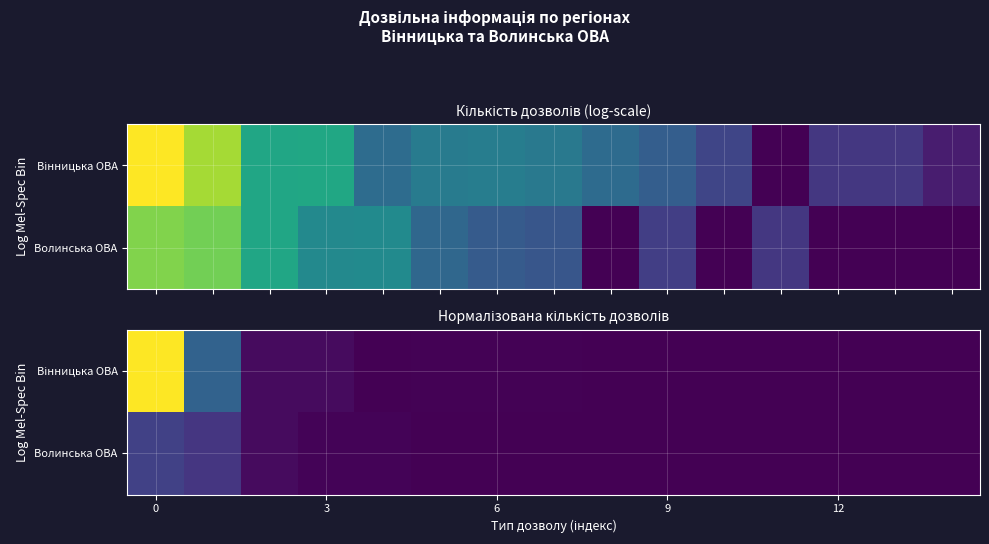

Rank the series by their average value, from lowest to highest.

Волинська ОВА, Вінницька ОВА